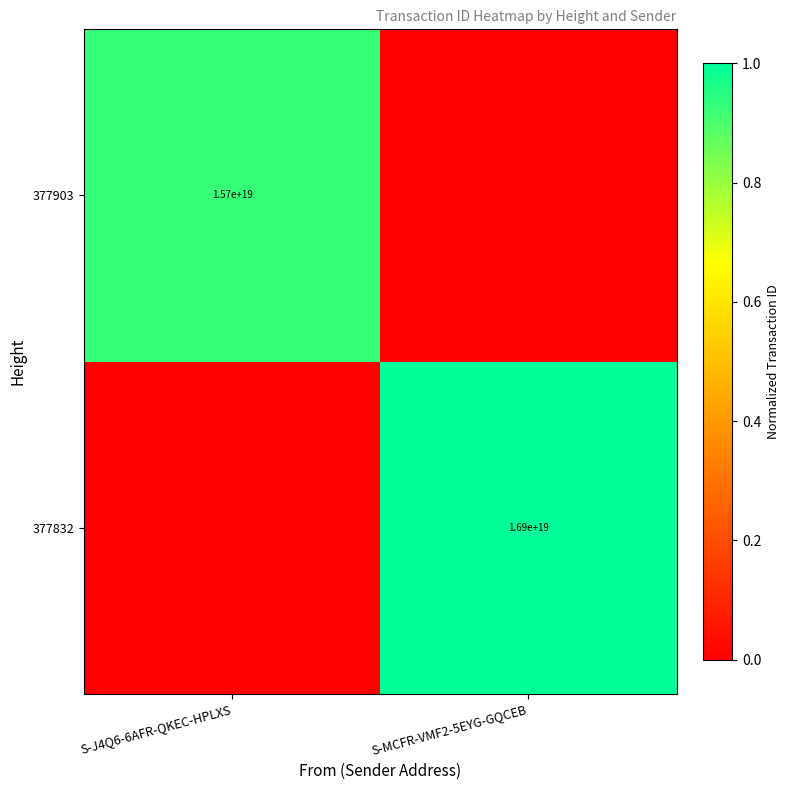

The 377903 series shows 15700000000000000000 at S-J4Q6-6AFR-QKEC-HPLXS. True or false?

True